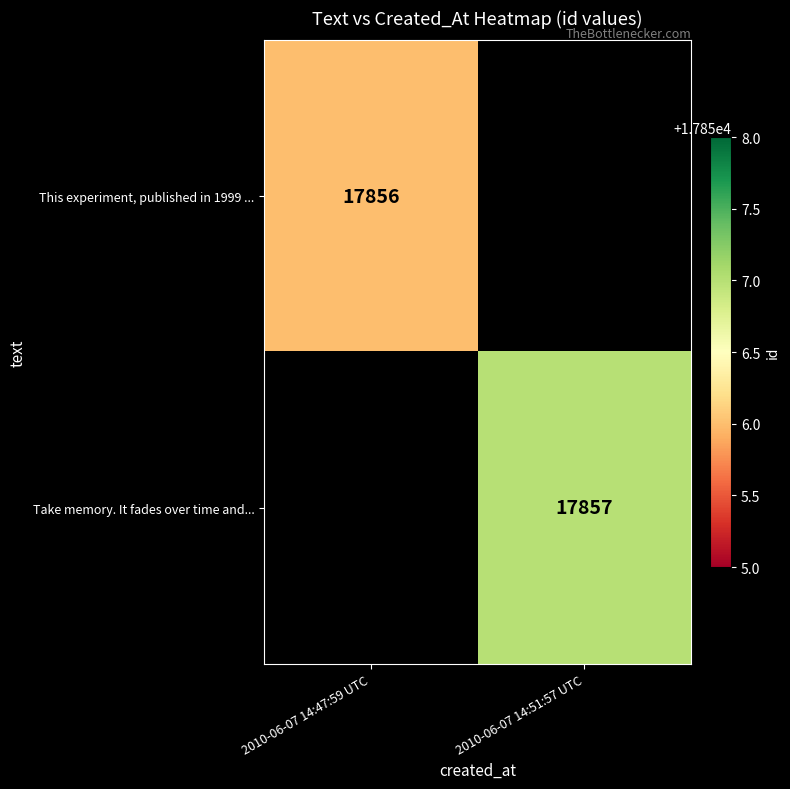

Is the value of Take memory. It fades over time and... at 2010-06-07 14:51:57 UTC greater than the value of This experiment, published in 1999 ... at 2010-06-07 14:47:59 UTC?

Yes